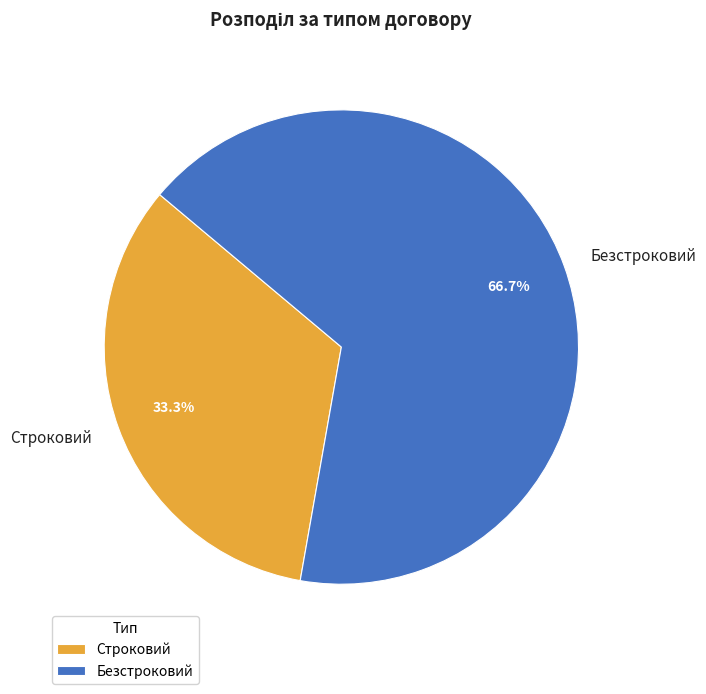

Which has a higher value, Строковий or Безстроковий?

Безстроковий